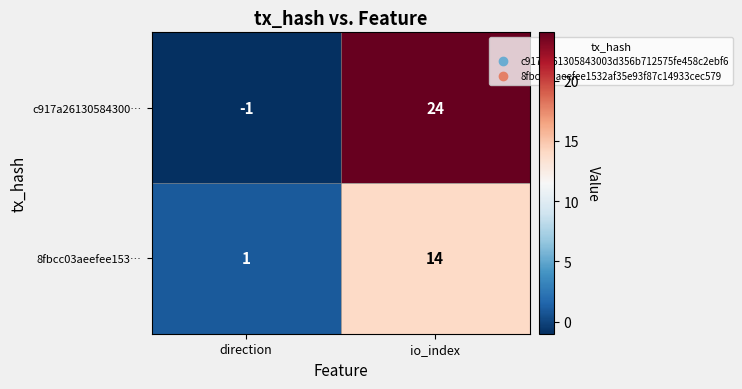

What is the difference between the highest and lowest values at io_index?

10